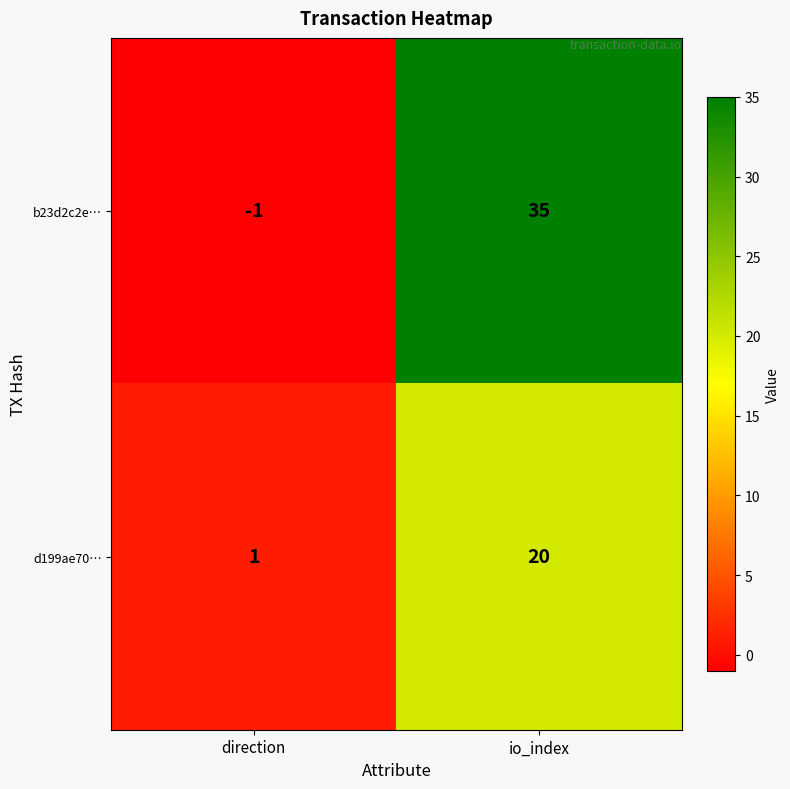

Where is b23d2c2e… nearest to the value 17?

direction